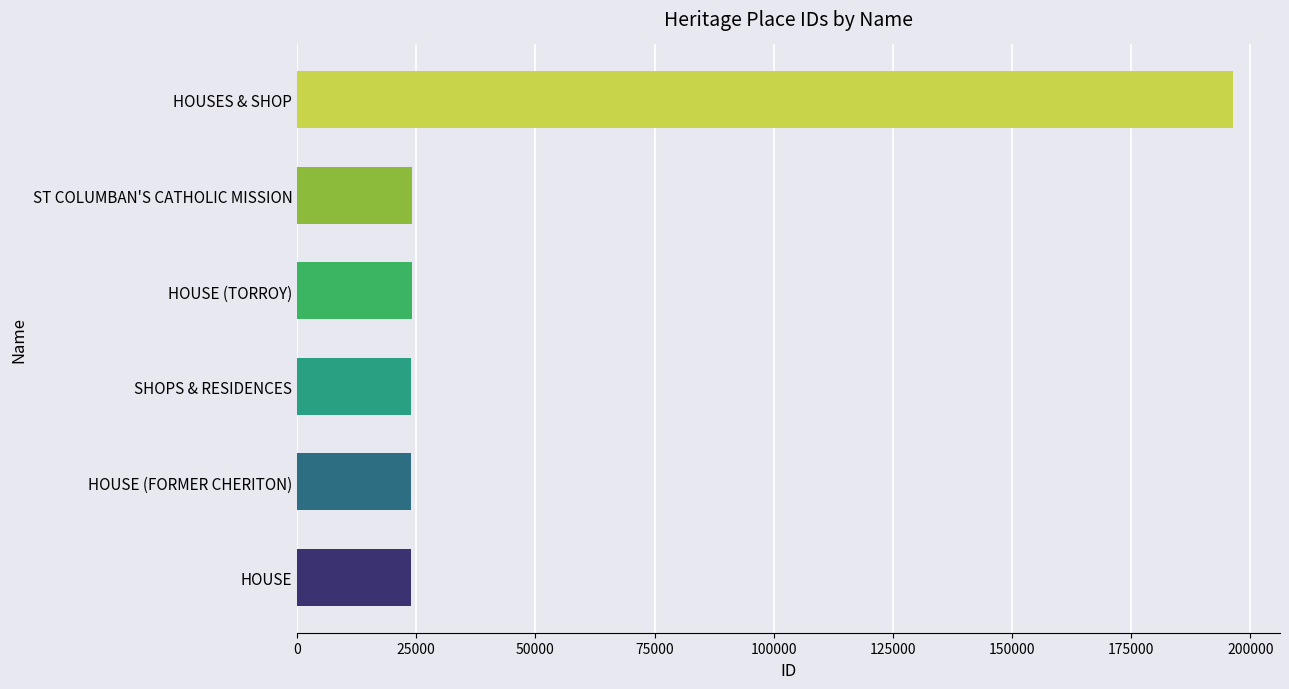

Approximately how many times larger is the value at HOUSE compared to HOUSE (FORMER CHERITON)?

1.0